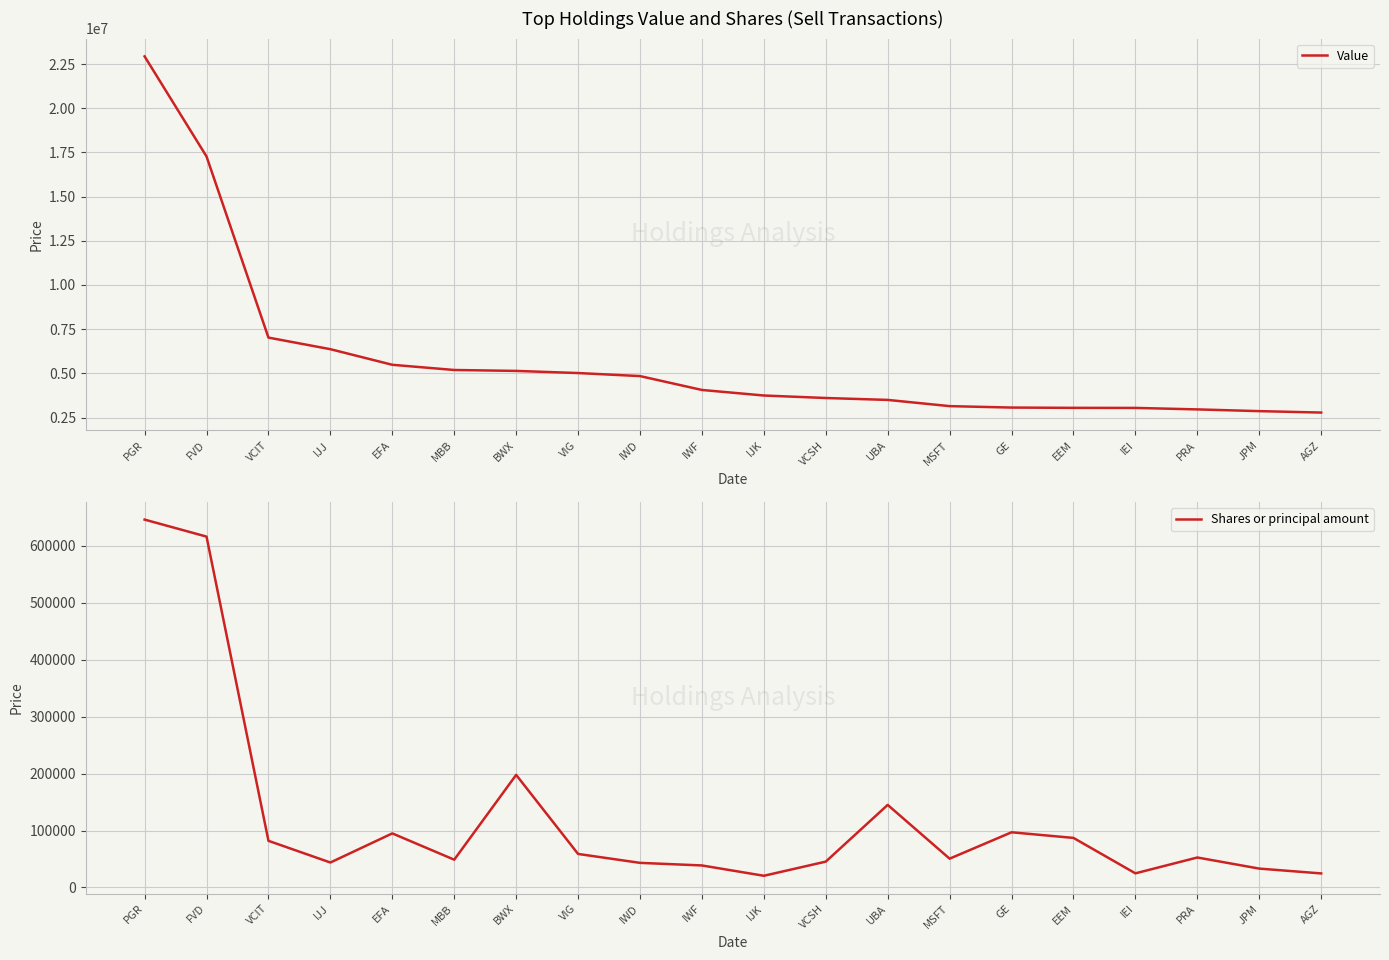

At which category does Shares or principal amount reach its first local peak?

EFA